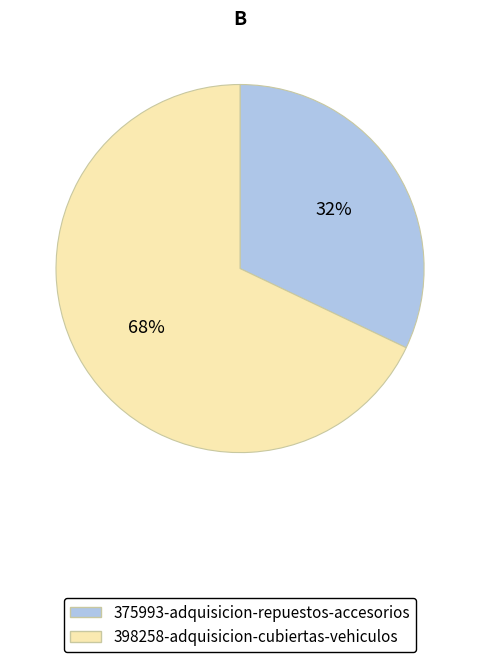

Which category has the biggest portion of the pie?

398258-adquisicion-cubiertas-vehiculos